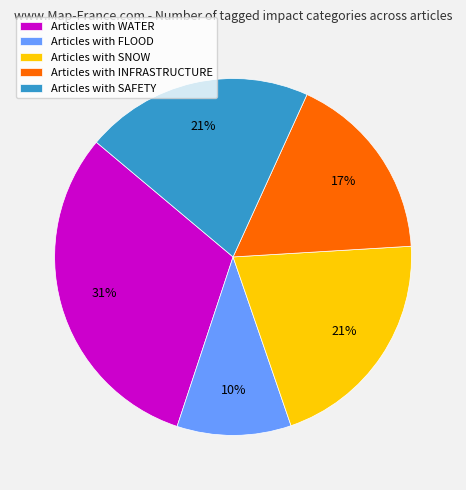

Which category has the biggest portion of the pie?

Articles with WATER